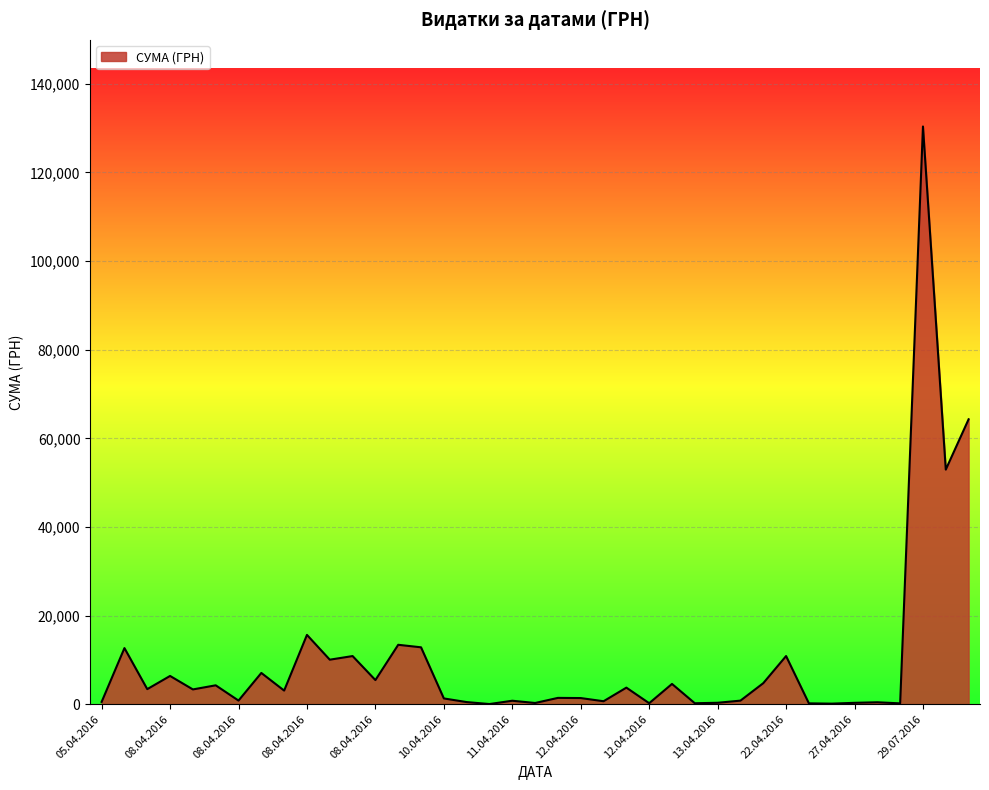

What is the greatest value displayed?

130379.7